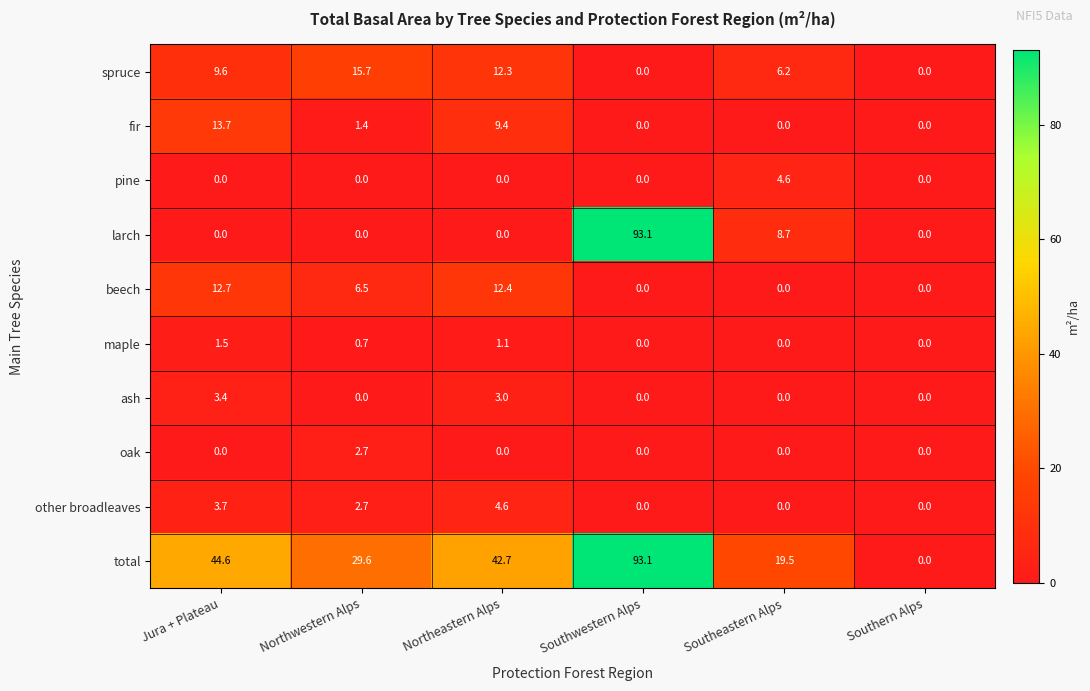

At which category is the sum across all series the highest?

Southwestern Alps